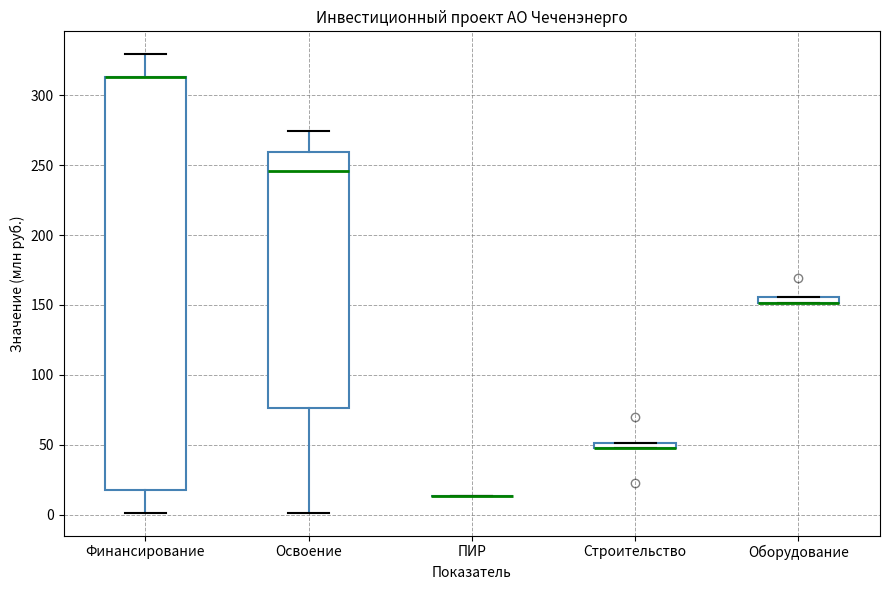

Where does the upper whisker of the box for Финансирование end on the y-axis? The values are not printed on the chart, so give them approximately, as read against the axis.

330